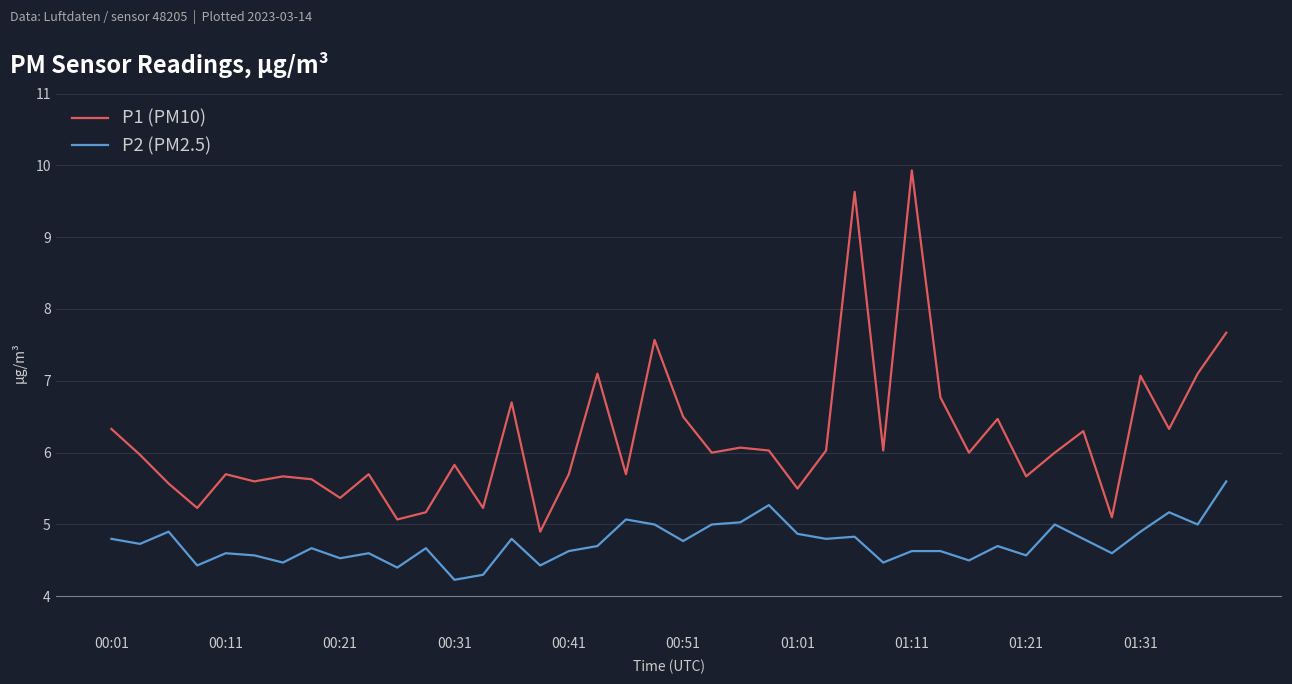

Rank the series by their average value, from highest to lowest.

P1 (PM10), P2 (PM2.5)